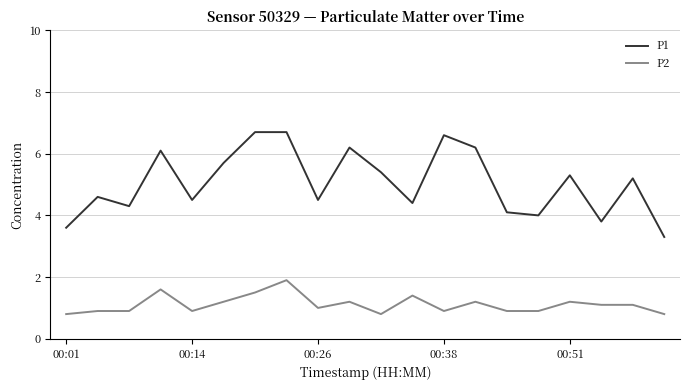

True or false: P1 and P2 intersect in this chart.

False